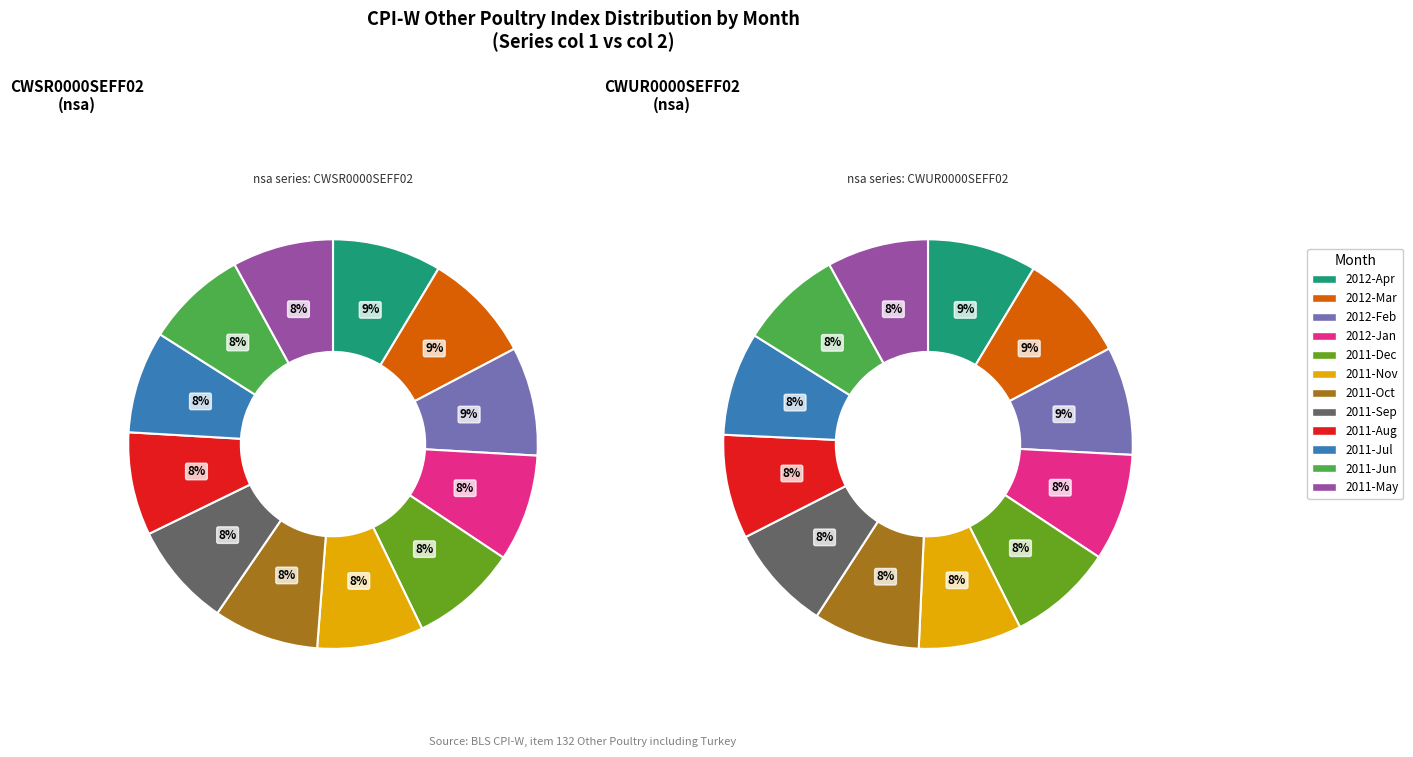

Is it true that 2011-Oct is 3% of the pie?

False